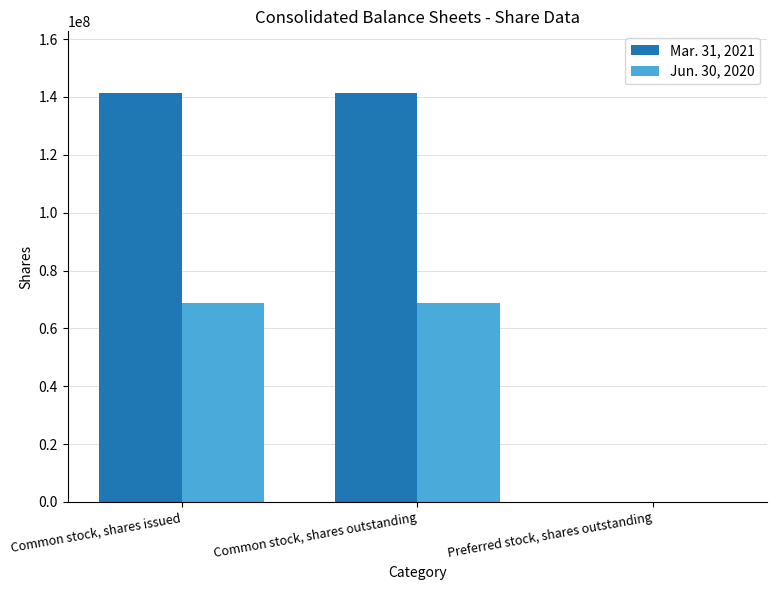

The Mar. 31, 2021 series shows 141465266 at Common stock, shares outstanding. True or false?

True